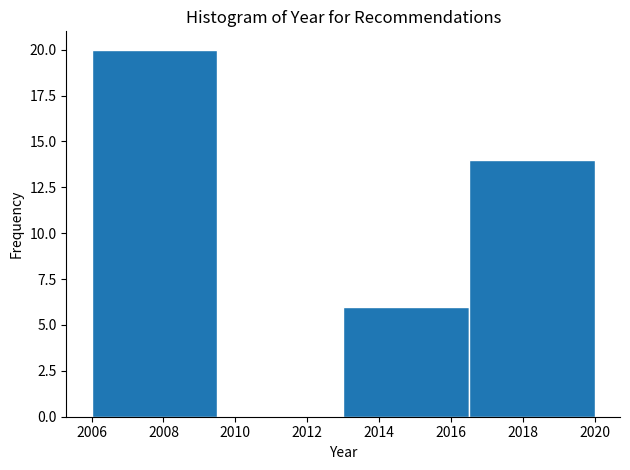

Reading left to right, list every bar in this chart as the range it spans on the x-axis followed by its height. The values are not printed on the chart, so give them approximately, as read against the axis.

2006.0 to 2009.5: 20
2009.5 to 2013.0: 0
2013.0 to 2016.5: 6
2016.5 to 2020.0: 14